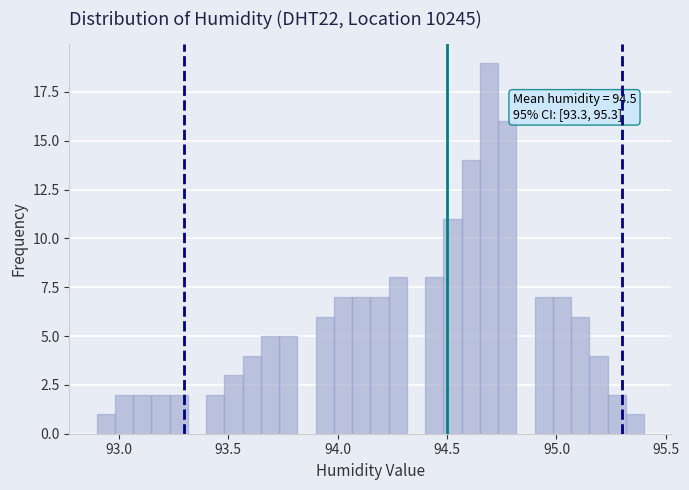

Around what value on the x-axis is the tallest bar? Give the approximate position of its centre, as read against the axis.

94.70